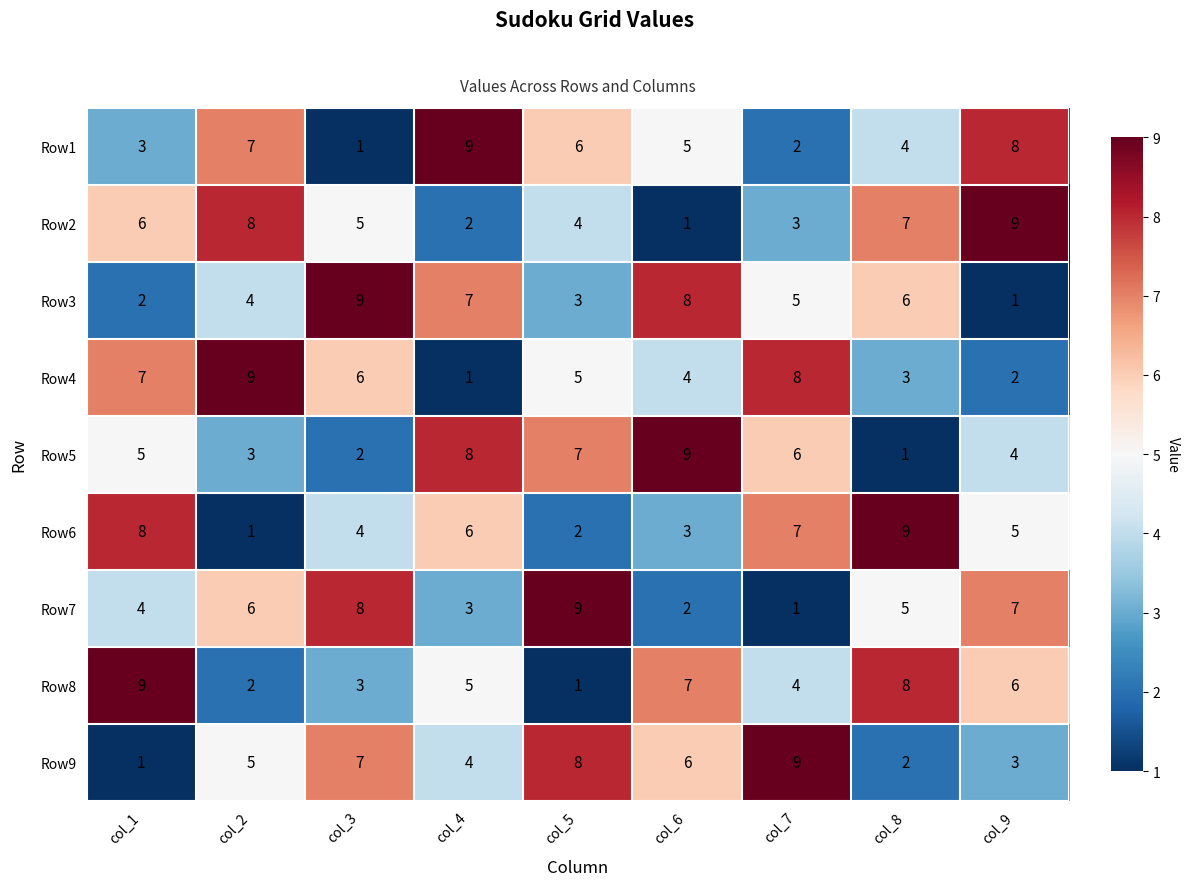

What is the difference between the Row4 values at col_2 and col_3?

3